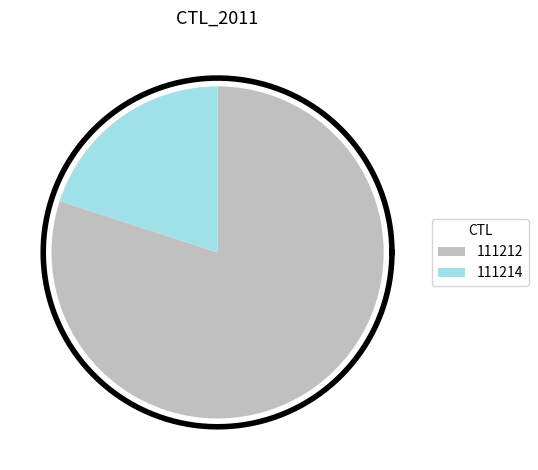

What percentage is the 111212 slice, to the nearest percent?

80%